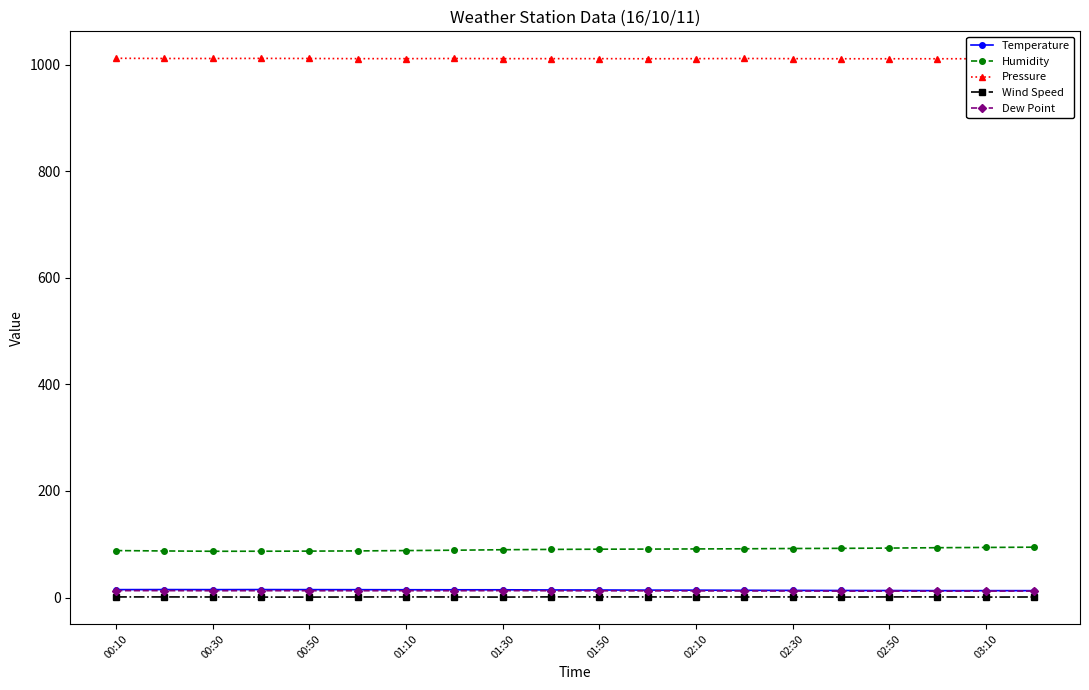

Rank the series at 00:10 from highest to lowest value.

Pressure, Humidity, Temperature, Dew Point, Wind Speed